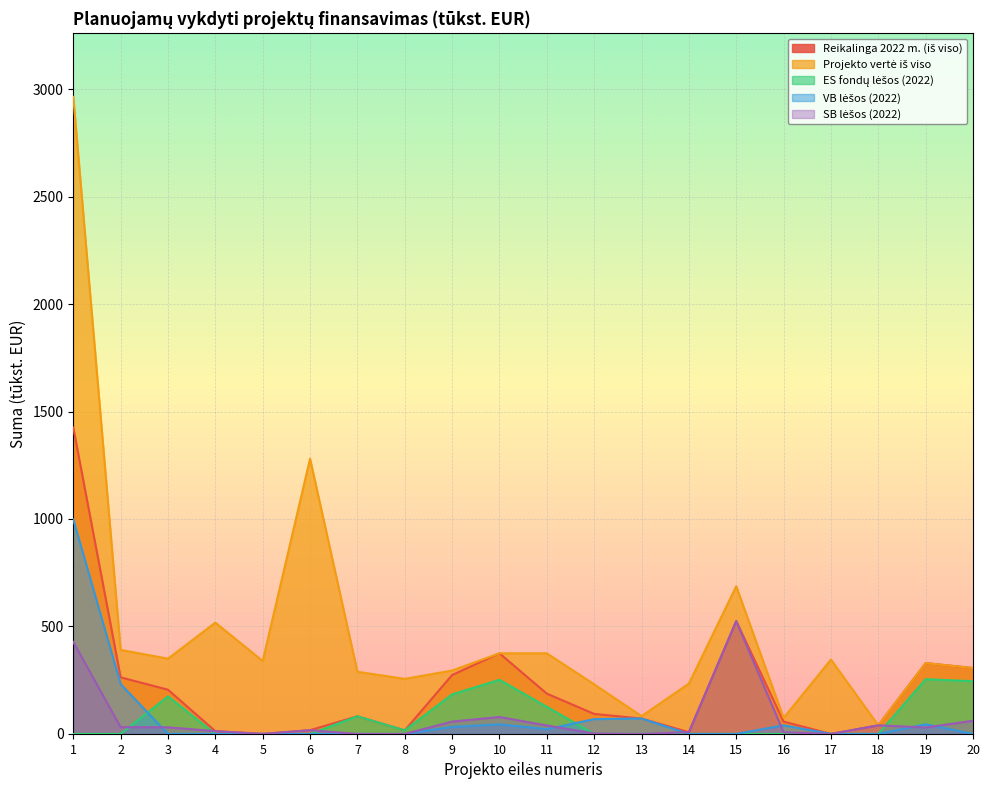

Reading left to right, extract all data points from this chart.

Reikalinga 2022 m. (iš viso): 1425.7	263.4	205.6	12.9	0.0	17.4	82.1	16.7	274.0	375.0	187.5	93.0	71.8	8.0	524.9	57.4	0.0	40.0	329.5	306.5
Projekto vertė iš viso: 2964.0	391.0	350.2	517.9	339.3	1280.5	289.2	256.1	294.9	375.0	375.0	230.8	82.8	234.1	686.8	74.4	346.0	40.0	329.5	306.5
ES fondų lėšos (2022): 0.0	0.0	174.8	0.0	0.0	0.0	82.1	16.7	184.0	251.8	125.9	0.0	0.0	0.0	0.0	0.0	0.0	0.0	254.6	245.2
VB lėšos (2022): 998.0	232.0	0.0	0.0	0.0	0.0	0.0	0.0	32.5	44.4	22.2	68.8	71.8	0.0	0.0	40.0	0.0	0.0	44.9	0.0
SB lėšos (2022): 427.7	31.4	30.8	12.9	0.0	17.4	0.0	0.0	57.5	78.8	39.4	1.9	0.0	8.0	524.9	7.4	0.0	40.0	30.0	61.3